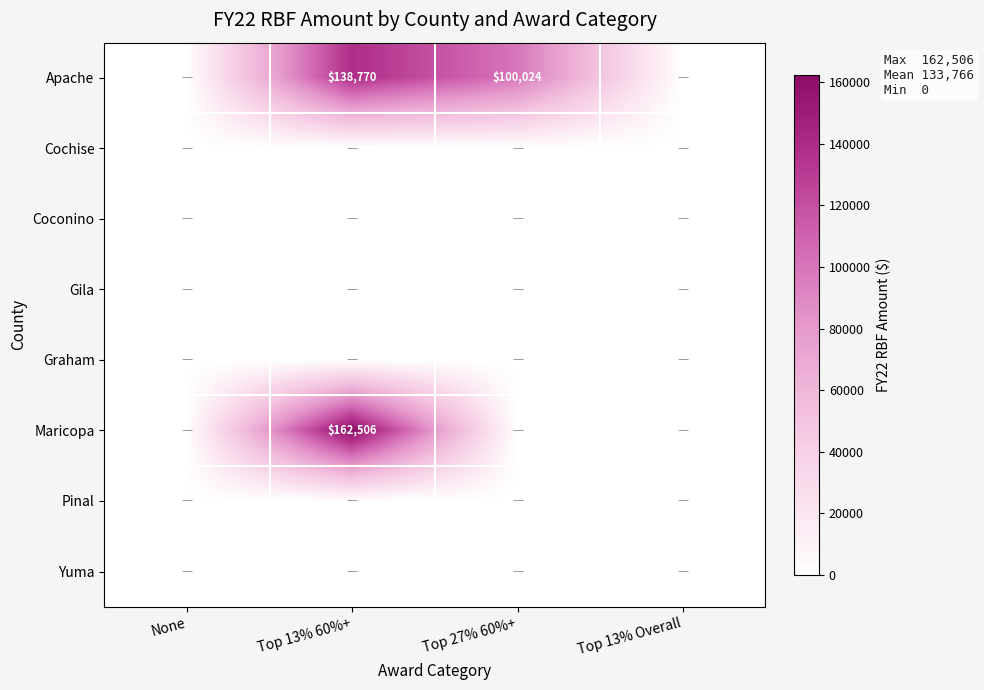

Where is Apache nearest to the value 69385?

Top 27% 60%+